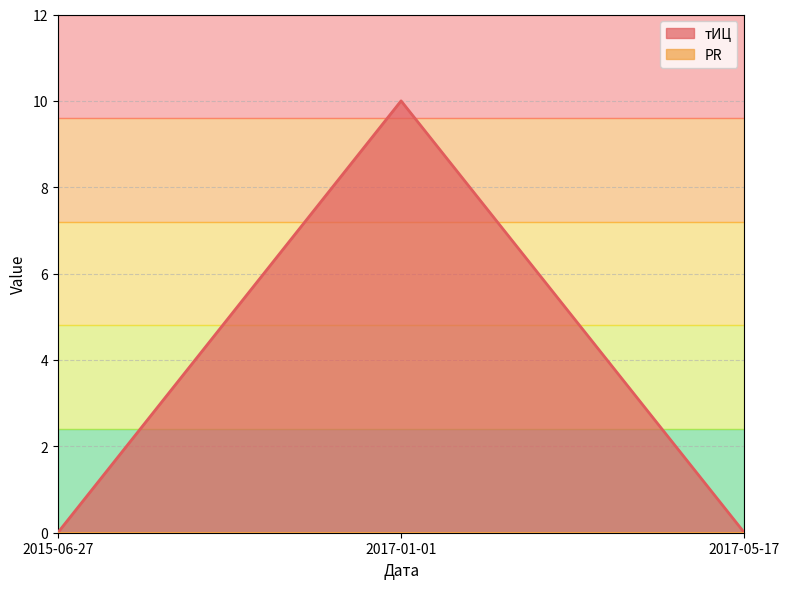

Reading left to right, extract all data points from this chart.

0	10	0